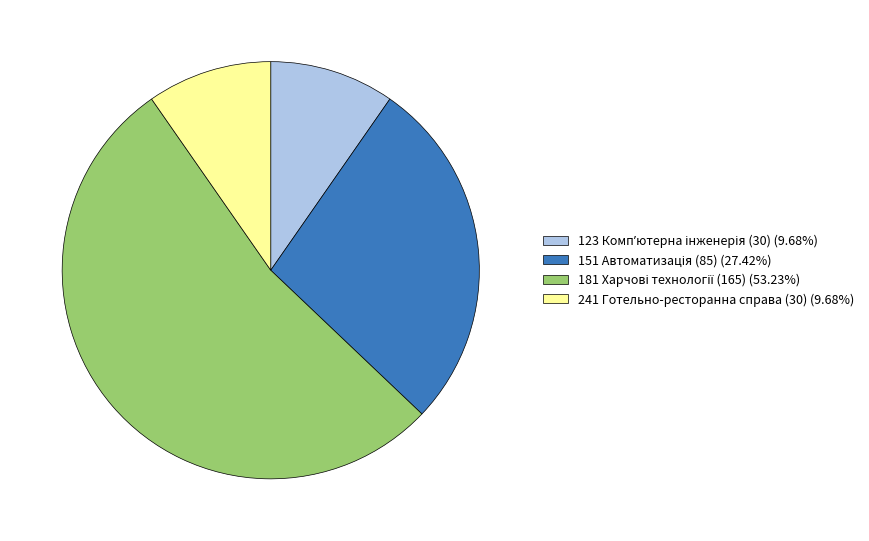

How many slices are in this pie chart?

4